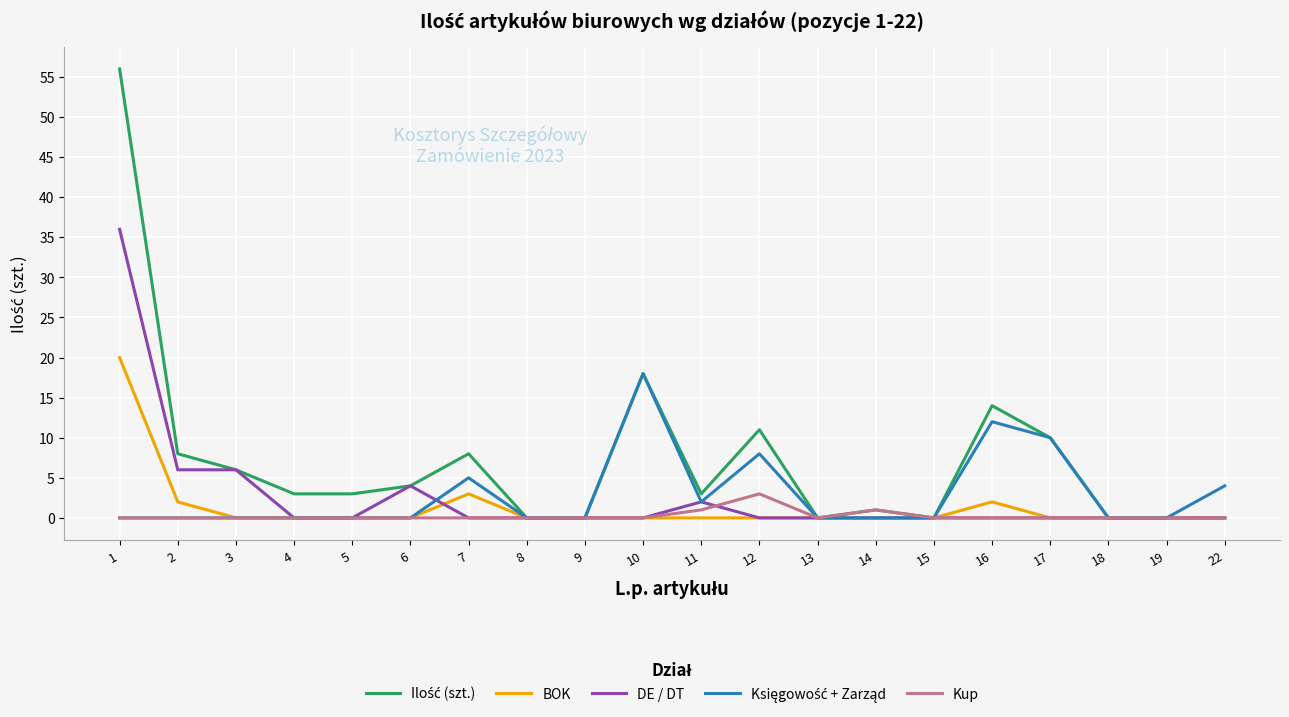

The value of BOK at 14 is 11. True or false?

False